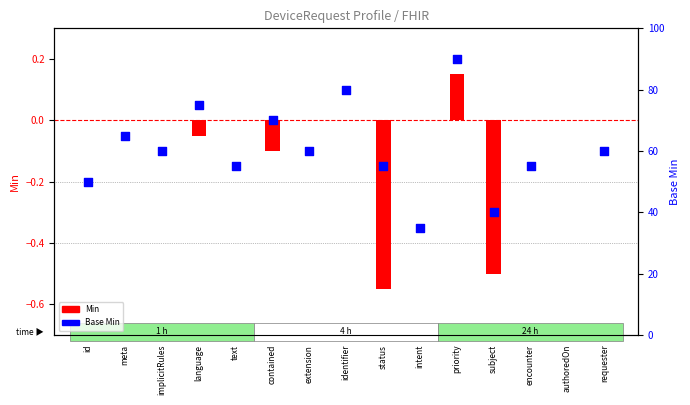

Is the value of Min at language greater than the value of Base Min at id?

No